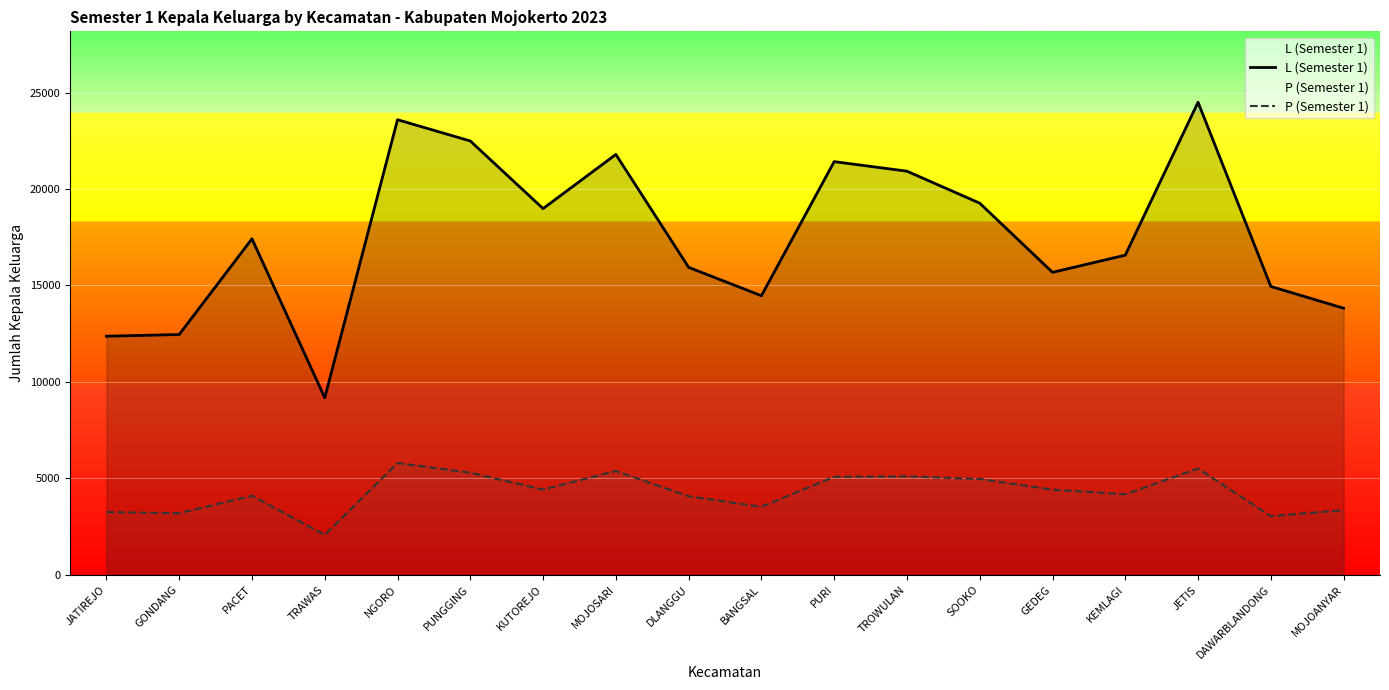

Between TRAWAS and JETIS, which series saw the biggest shift?

L (Semester 1)